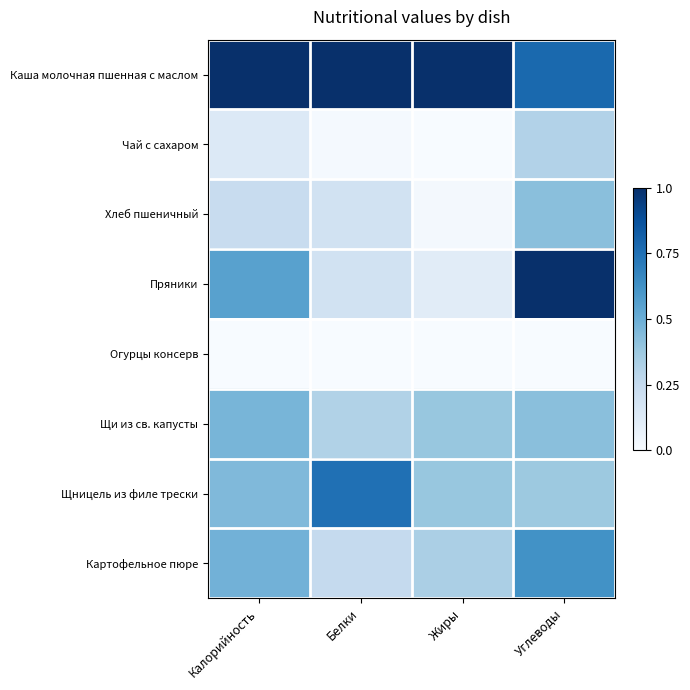

What is the difference between the highest and lowest values at Белки?

1.0